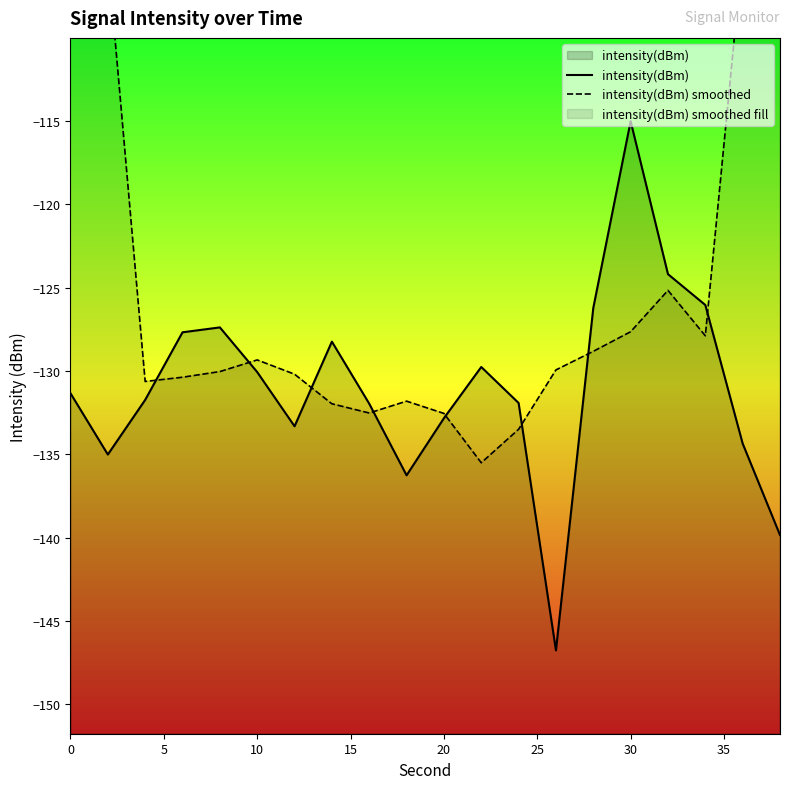

What is the highest value of the intensity(dBm) series?

-115.0